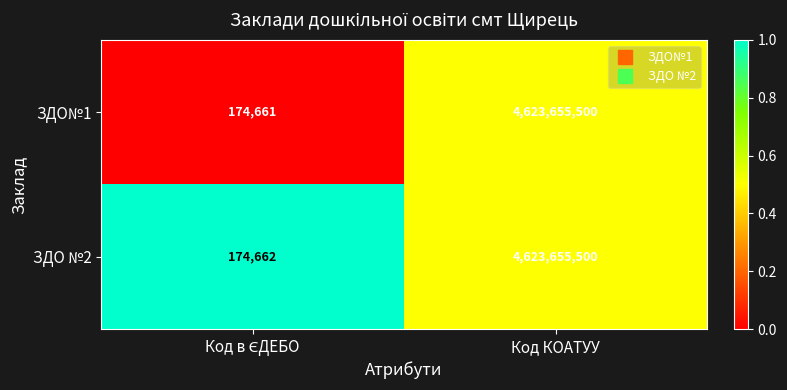

List the series in order of their overall mean, highest first.

ЗДО №2, ЗДО№1